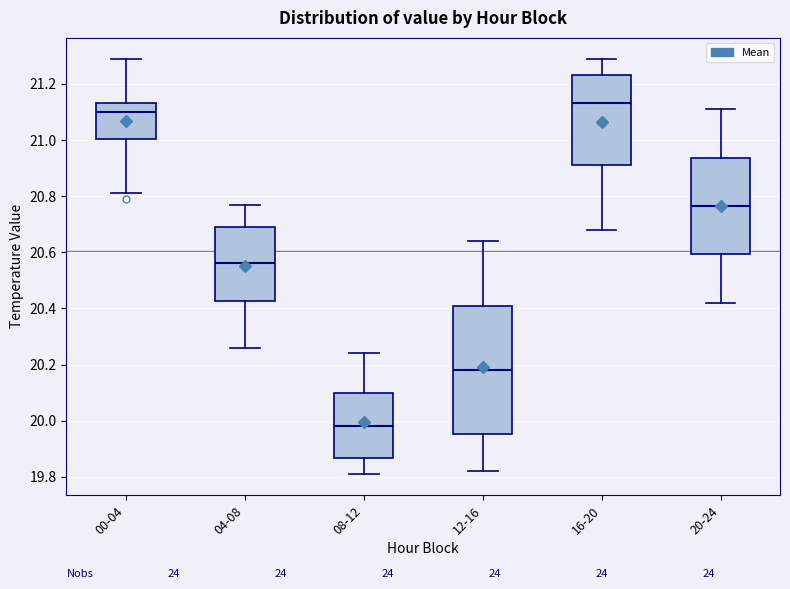

Reading left to right, transcribe this box plot: for each box, give where its median line is, the range the box spans, and where its two whiskers end, as read against the y-axis. The values are not printed on the chart, so give them approximately, as read against the axis.

00-04: median 21.10, box 21.00 to 21.14, whiskers 20.82 to 21.30
04-08: median 20.56, box 20.42 to 20.70, whiskers 20.26 to 20.78
08-12: median 19.98, box 19.86 to 20.10, whiskers 19.82 to 20.24
12-16: median 20.18, box 19.96 to 20.42, whiskers 19.82 to 20.64
16-20: median 21.14, box 20.92 to 21.24, whiskers 20.68 to 21.30
20-24: median 20.76, box 20.60 to 20.94, whiskers 20.42 to 21.12